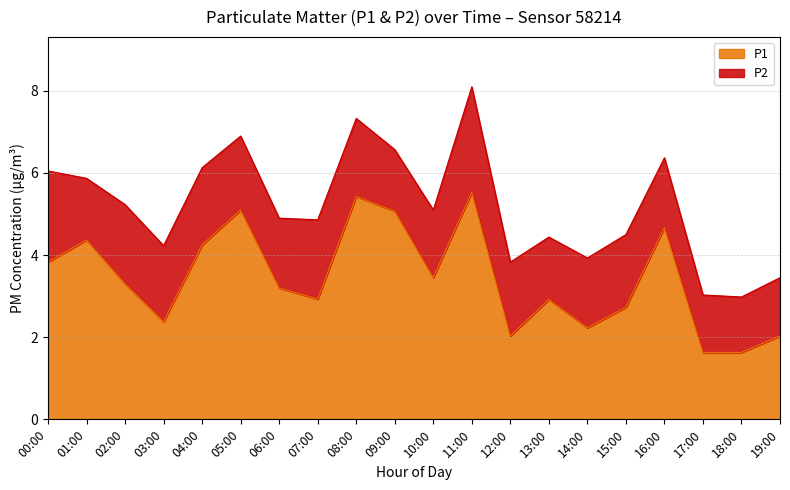

At which category does the data reach its first local peak?

01:00